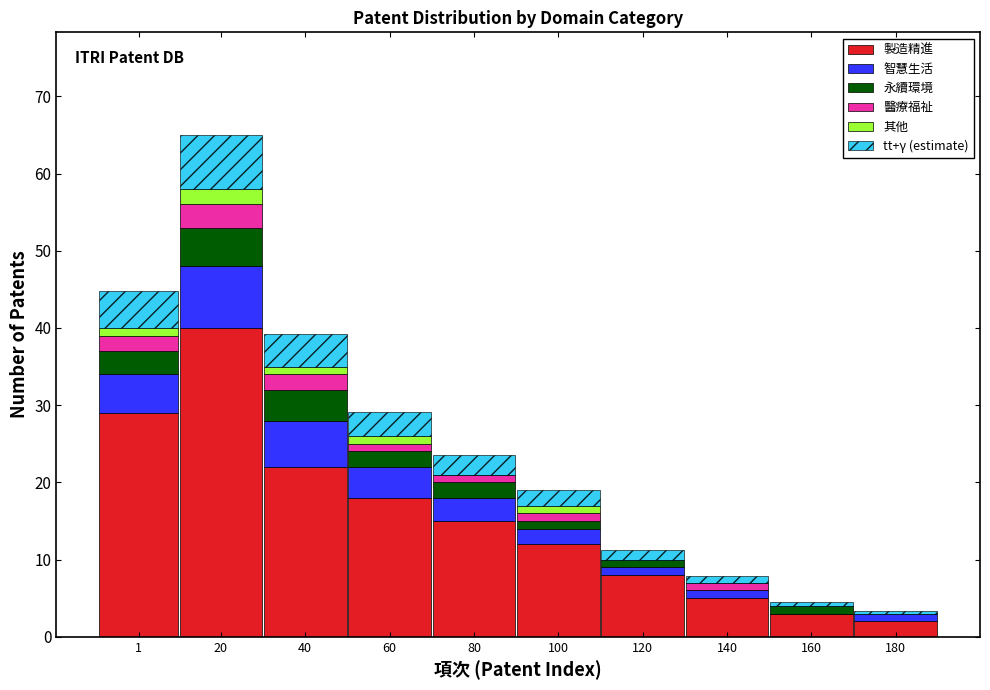

The 製造精進 series shows 9.4 at 80. True or false?

False